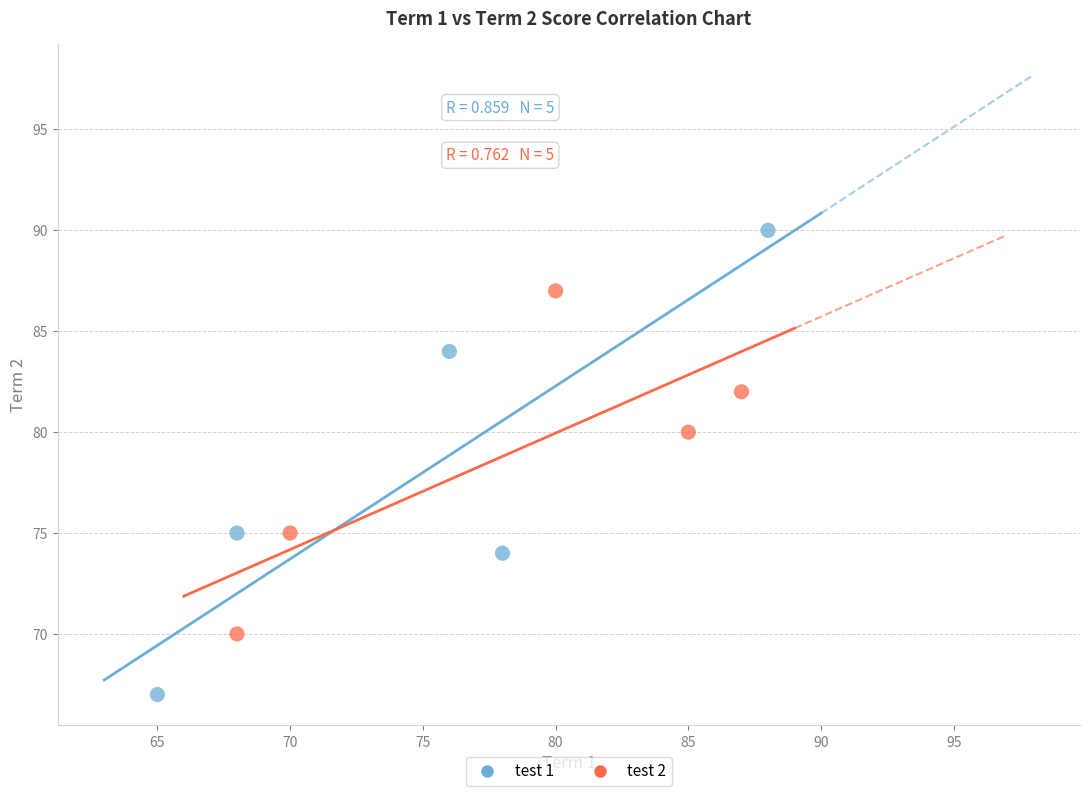

Which series reaches the maximum Y coordinate?

test 1